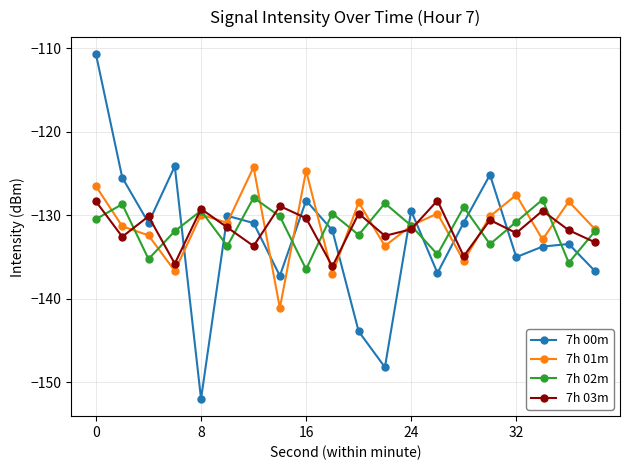

True or false: 7h 01m and 7h 00m intersect in this chart.

True